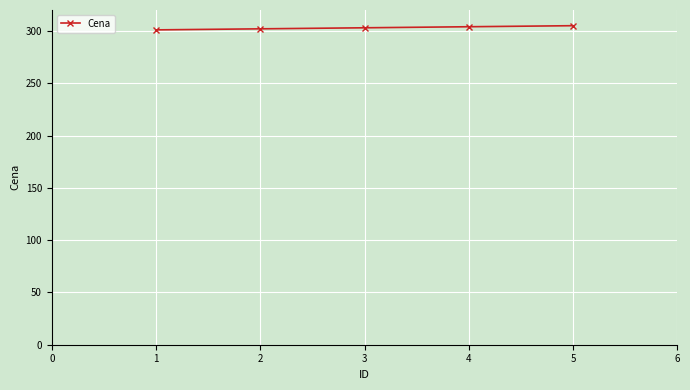

Approximately how many times larger is the value at 5 compared to 3?

1.0